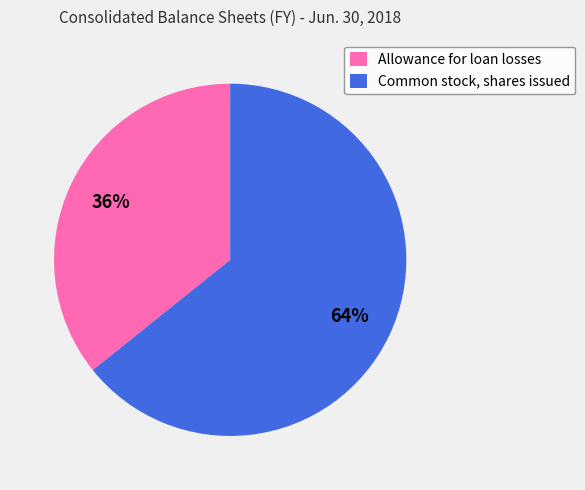

What percentage is the Common stock, shares issued slice, to the nearest percent?

64%